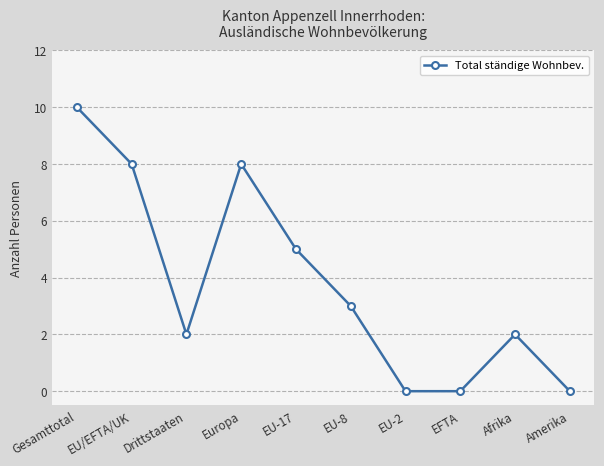

The chart shows a value of 2 at Afrika. True or false?

True